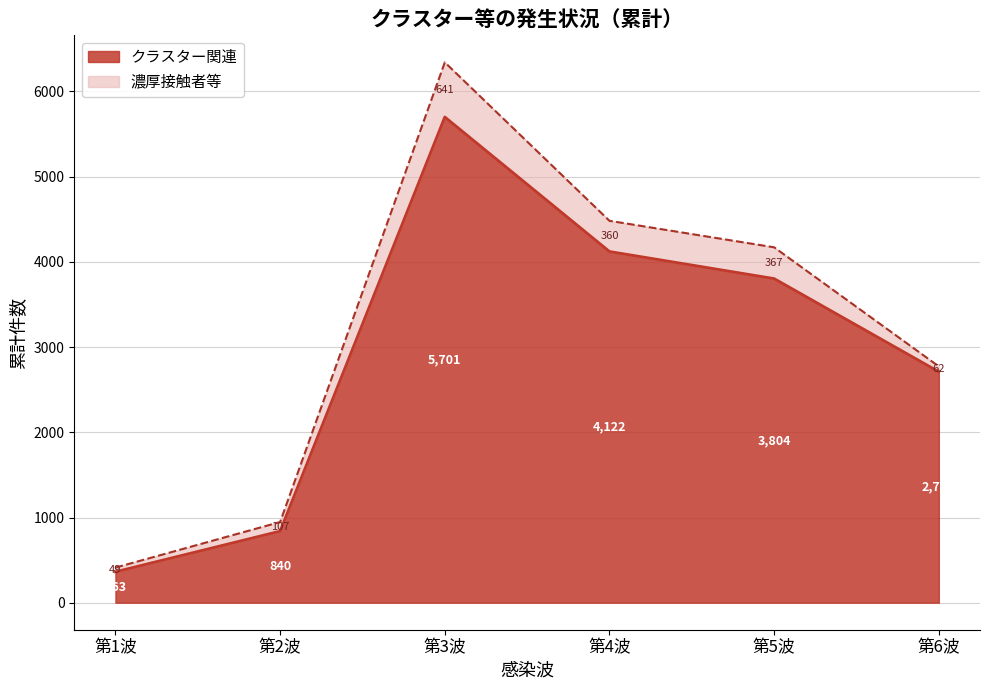

List the labels in order of value, smallest first.

第1波, 第2波, 第6波, 第5波, 第4波, 第3波